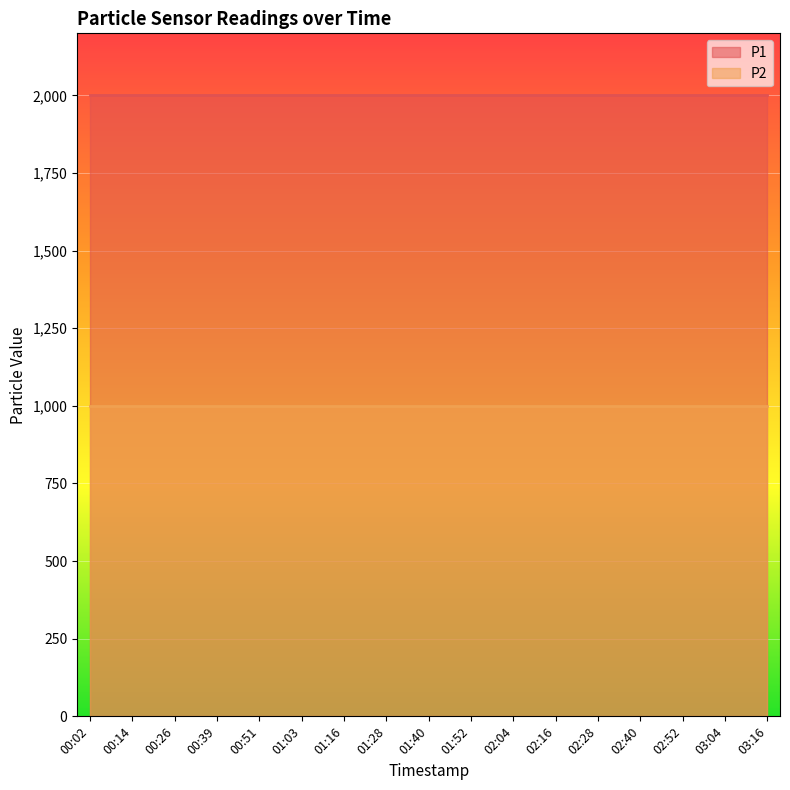

Which category has the lowest value in the P2 series?

00:02